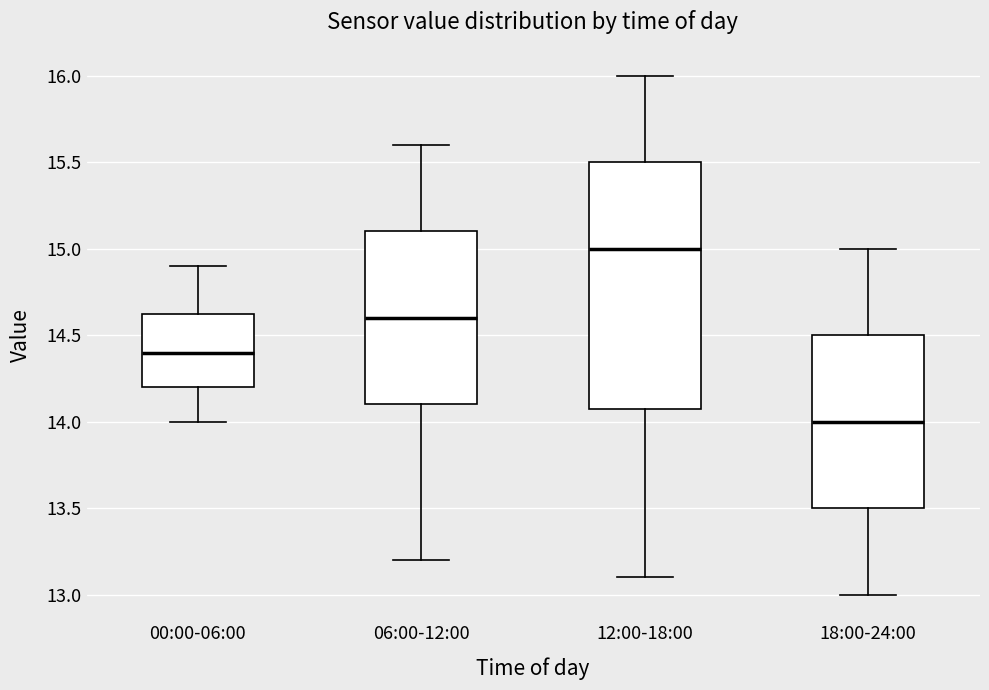

Which box is the tallest, from its lower edge to its upper edge?

12:00-18:00